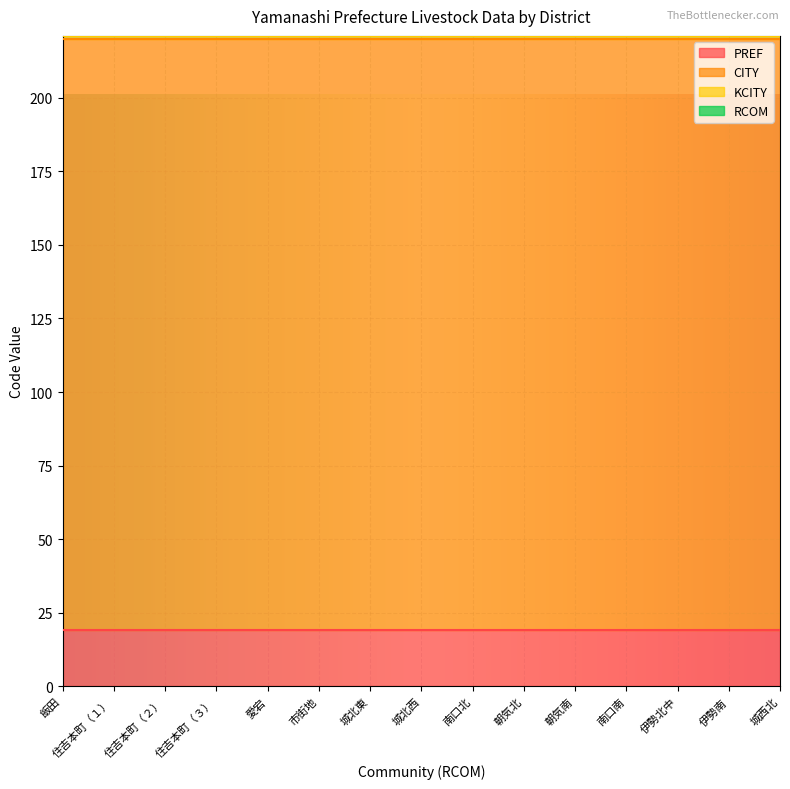

What is the label of the 2nd point from the right?

伊勢南